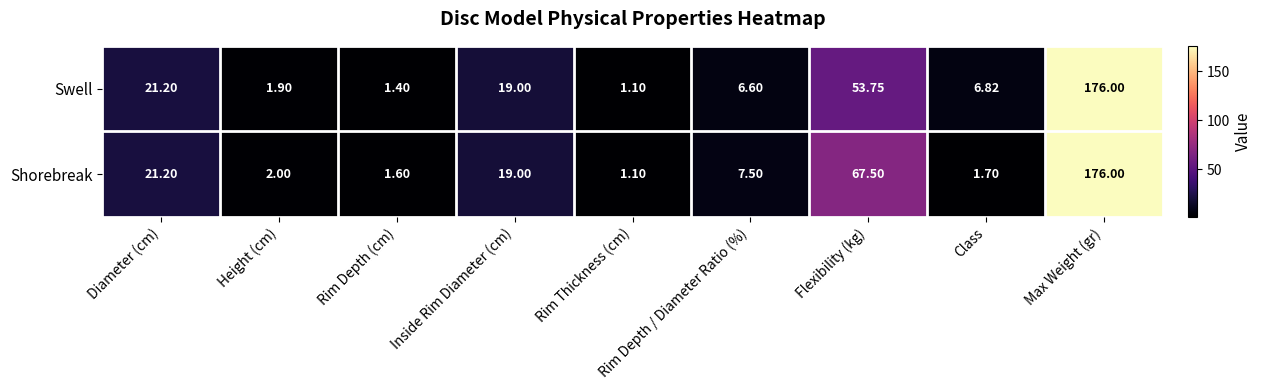

Rank the categories by Shorebreak value from highest to lowest.

Max Weight (gr), Flexibility (kg), Diameter (cm), Inside Rim Diameter (cm), Rim Depth / Diameter Ratio (%), Height (cm), Class, Rim Depth (cm), Rim Thickness (cm)